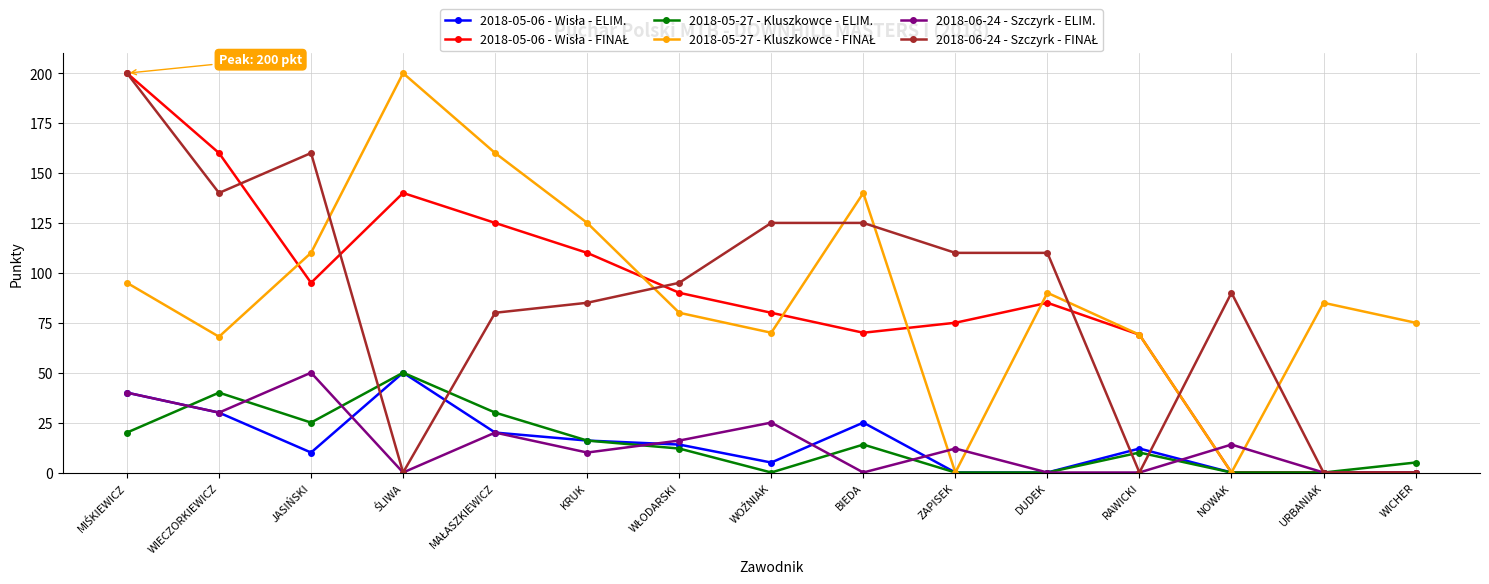

What is the label of the 6th point from the left?

KRUK